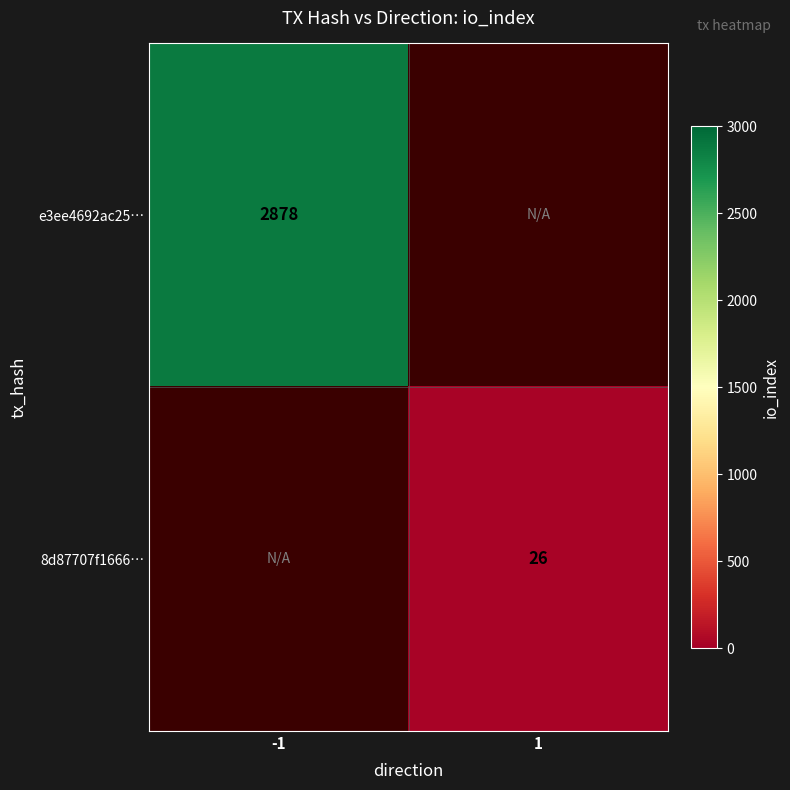

The 8d87707f1666… series shows 26 at 1. True or false?

True